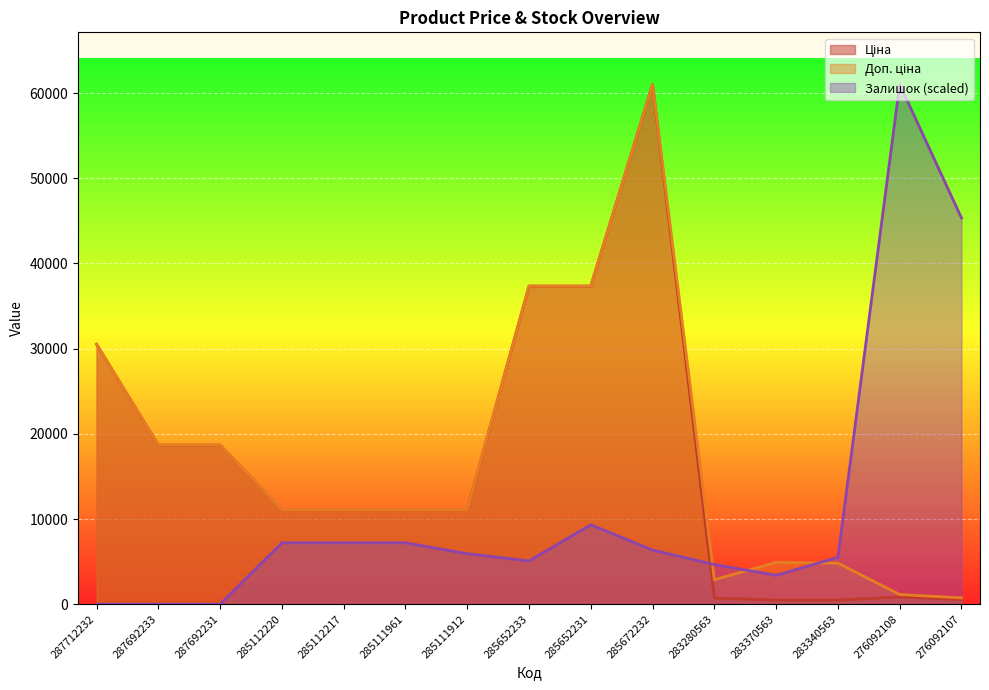

Between 287712232 and 285652231, which is larger?

285652231